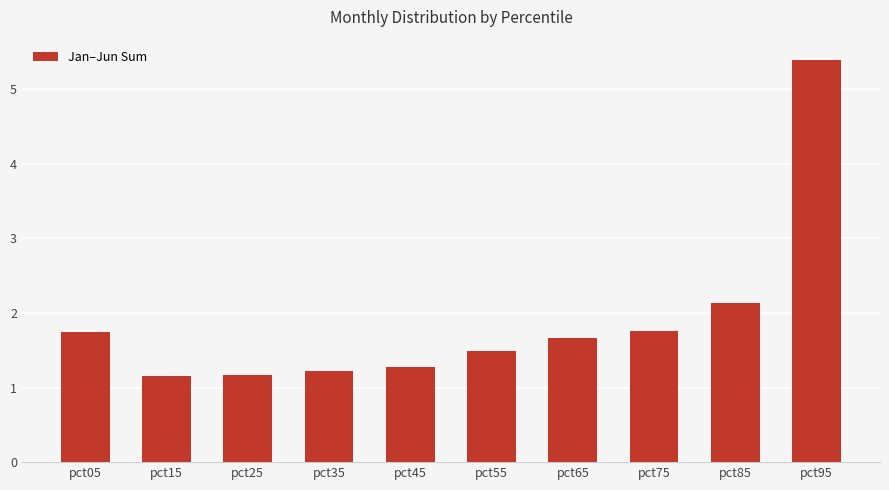

Are the bars horizontal?

No